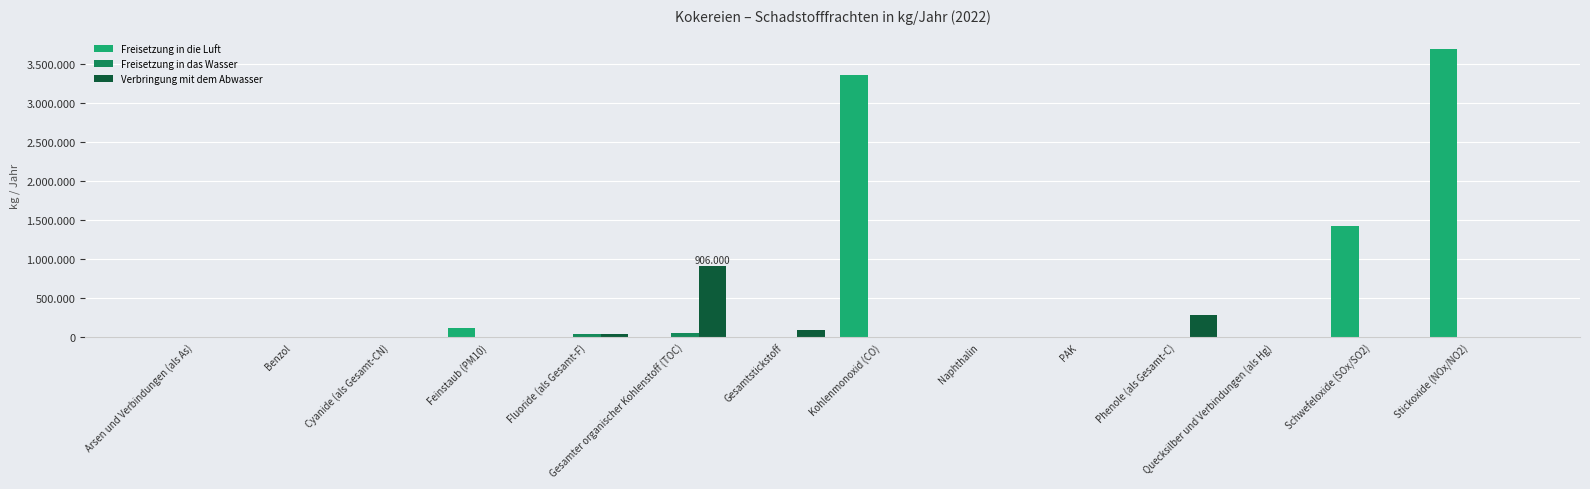

What are all the series names shown in the legend?

Freisetzung in die Luft, Freisetzung in das Wasser, Verbringung mit dem Abwasser